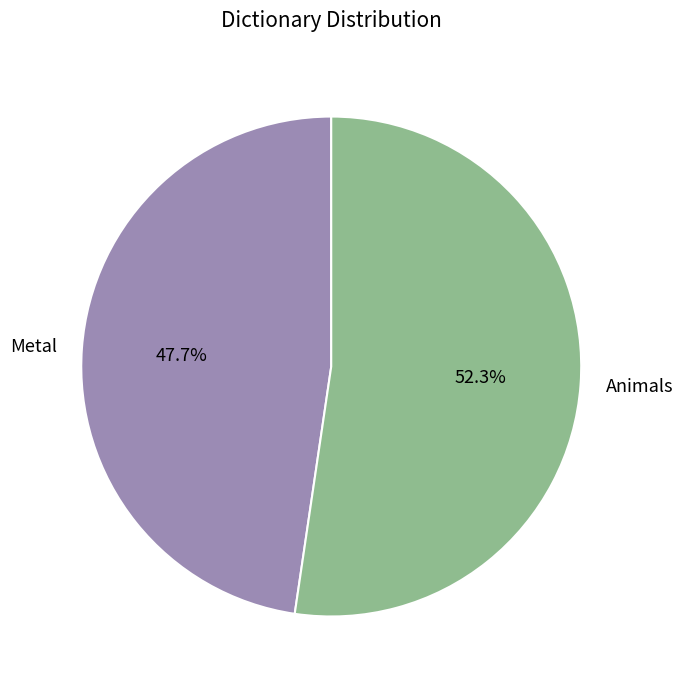

Which category accounts for the majority?

Animals